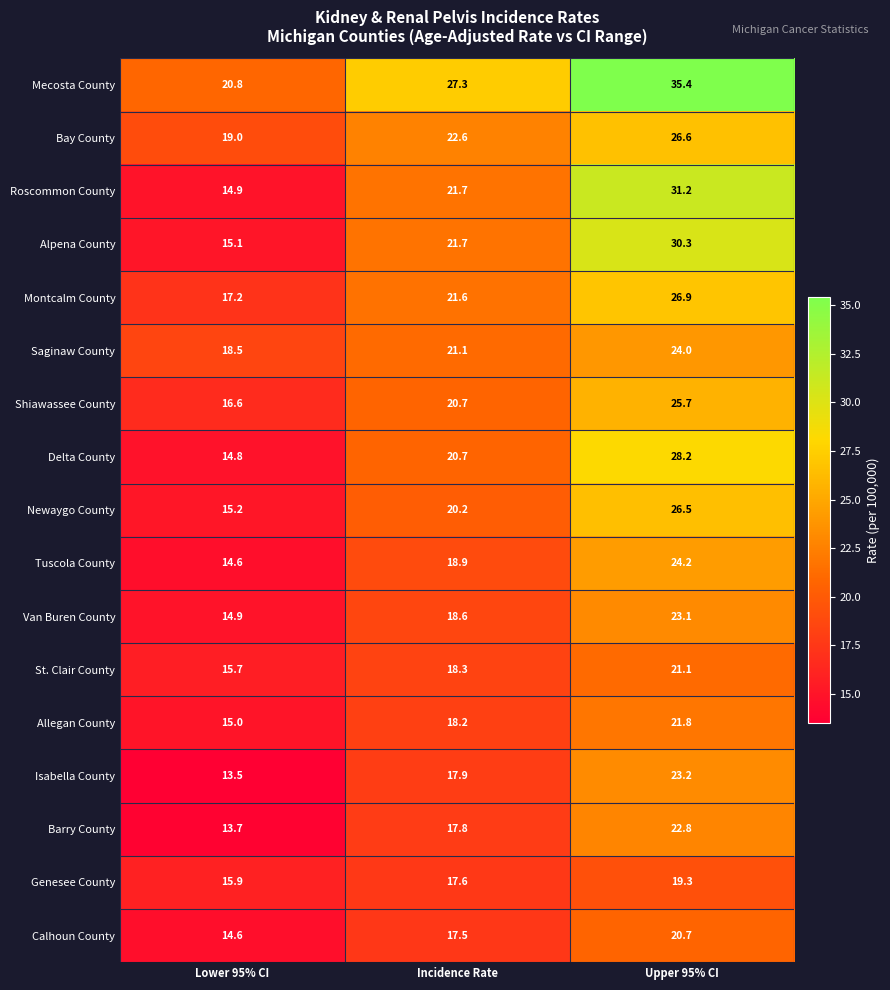

At which label does Shiawassee County first exceed 20?

Incidence Rate